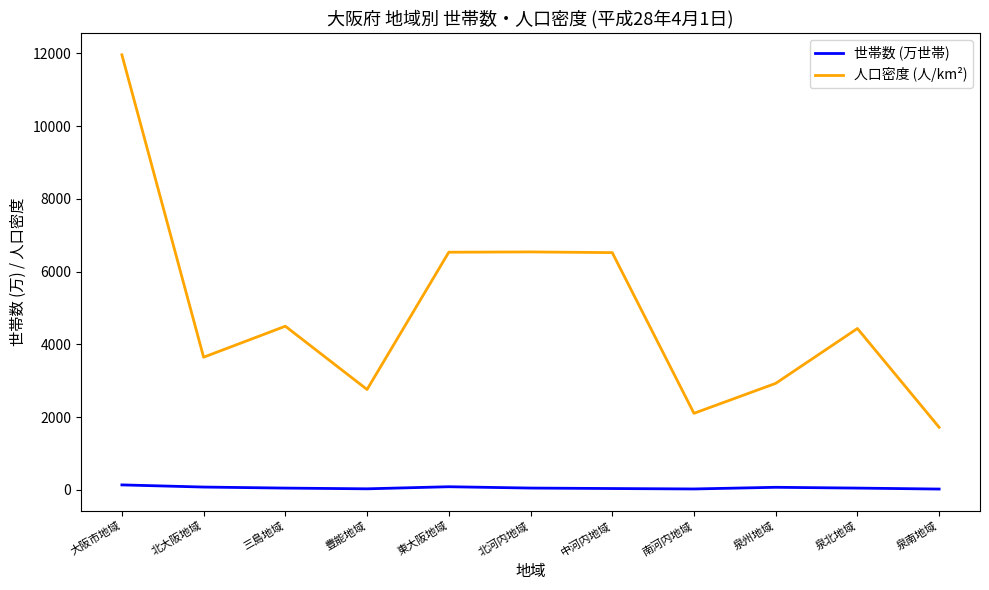

What is the spread (max minus min) of values at 北河内地域?

6493.6